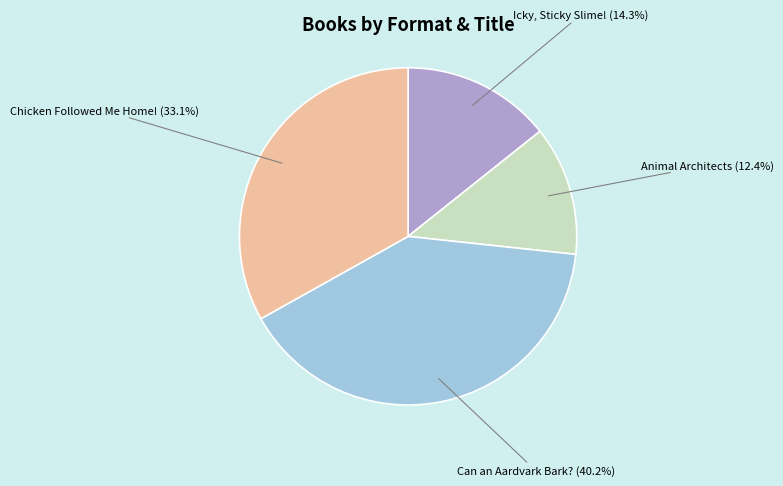

Is there a majority slice in this chart?

No